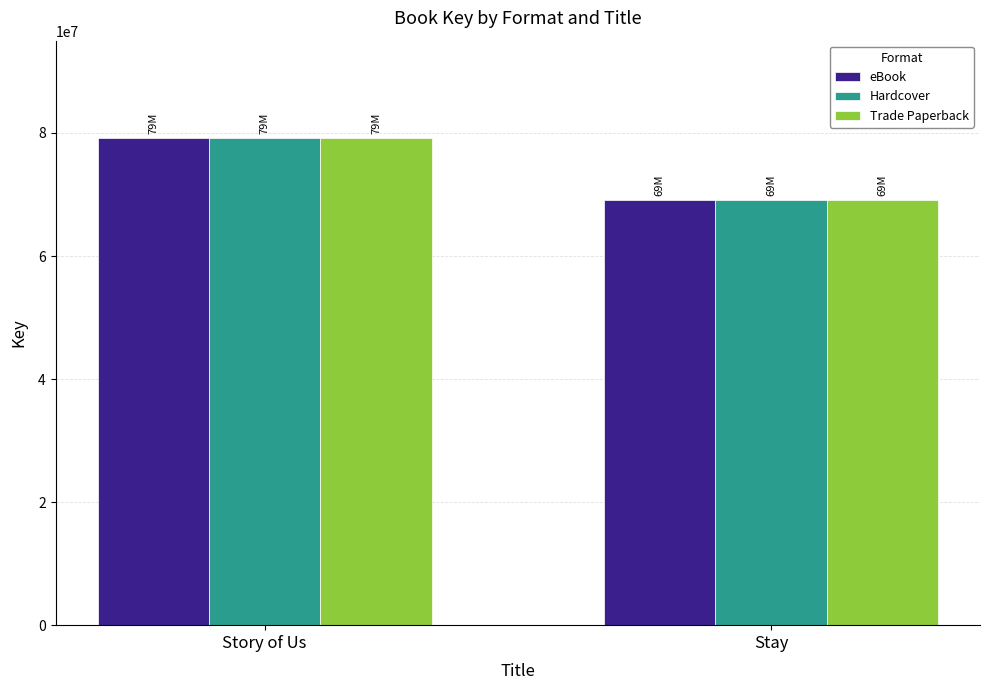

Reading left to right, extract all data points from this chart.

eBook: 79225195	69080350
Hardcover: 79225195	69080350
Trade Paperback: 79225195	69080350